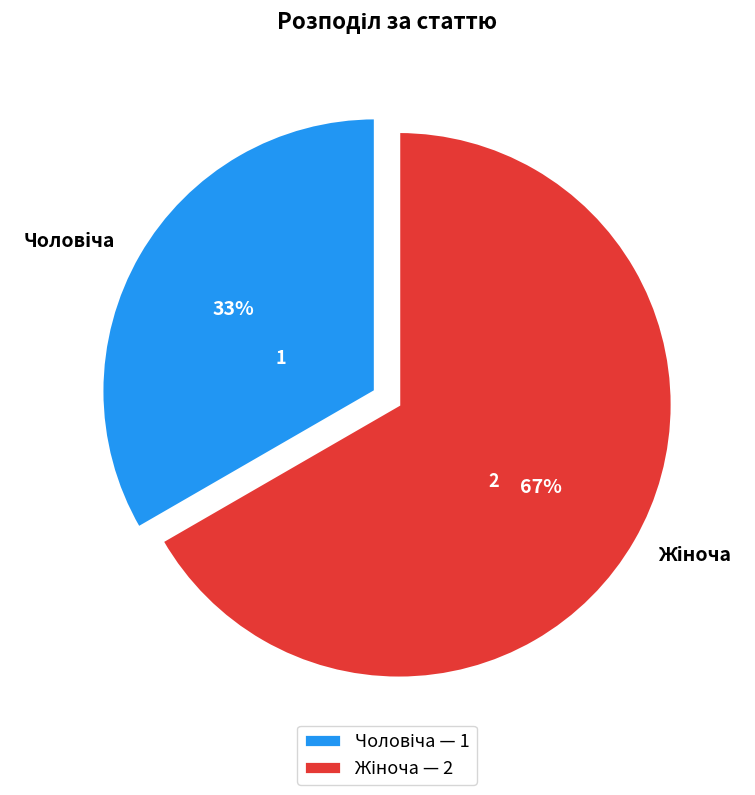

To the nearest percent, what is the average slice percentage?

50%